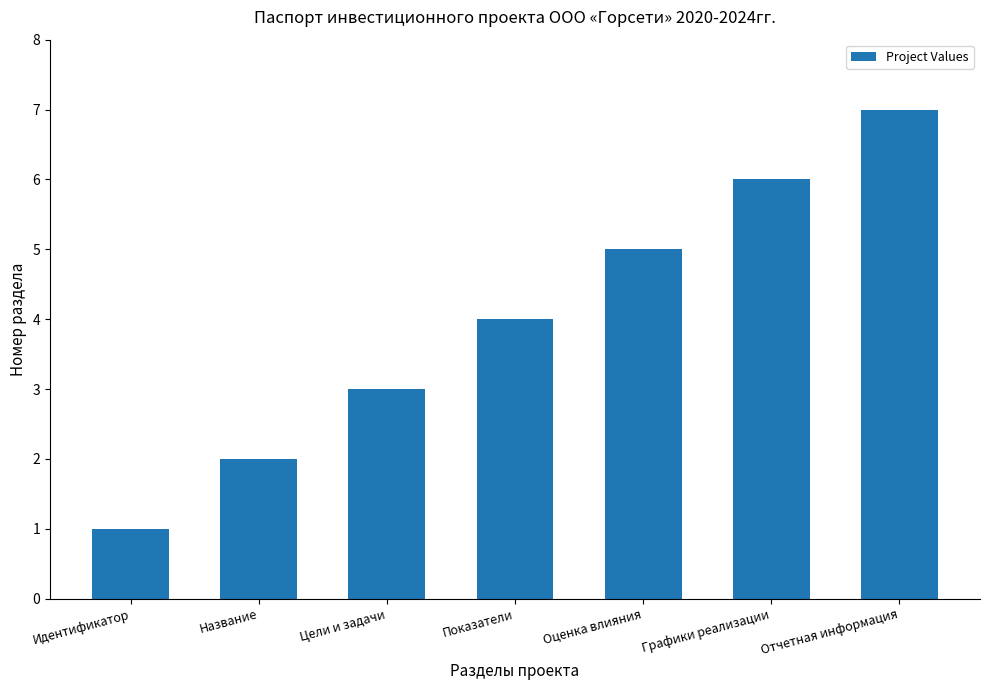

Reading left to right, extract all data points from this chart.

Идентификатор=1	Название=2	Цели и задачи=3	Показатели=4	Оценка влияния=5	Графики реализации=6	Отчетная информация=7